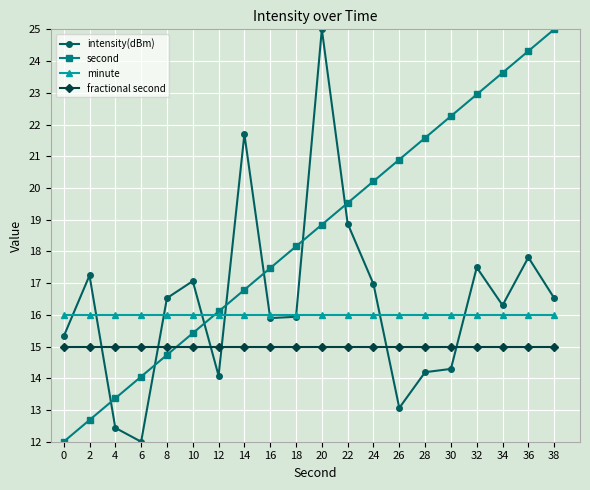

Which series has the largest total across all categories?

second